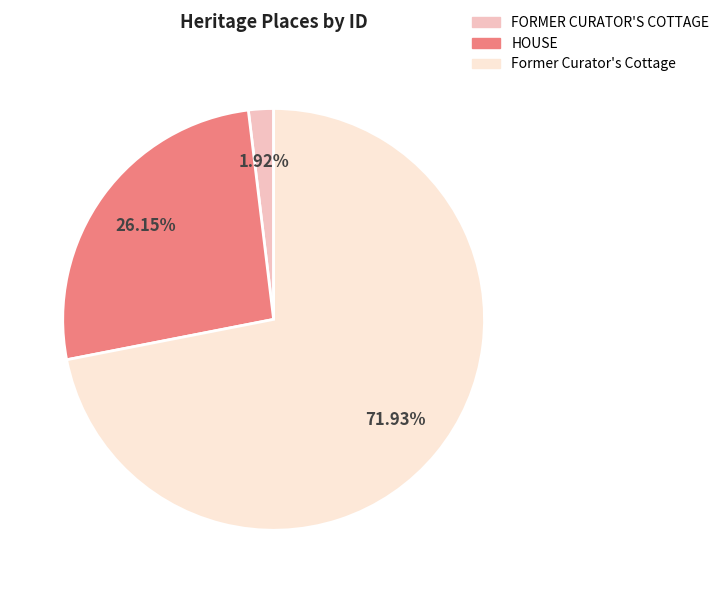

To the nearest percent, what is the difference between the FORMER CURATOR'S COTTAGE and HOUSE slice percentages?

24%